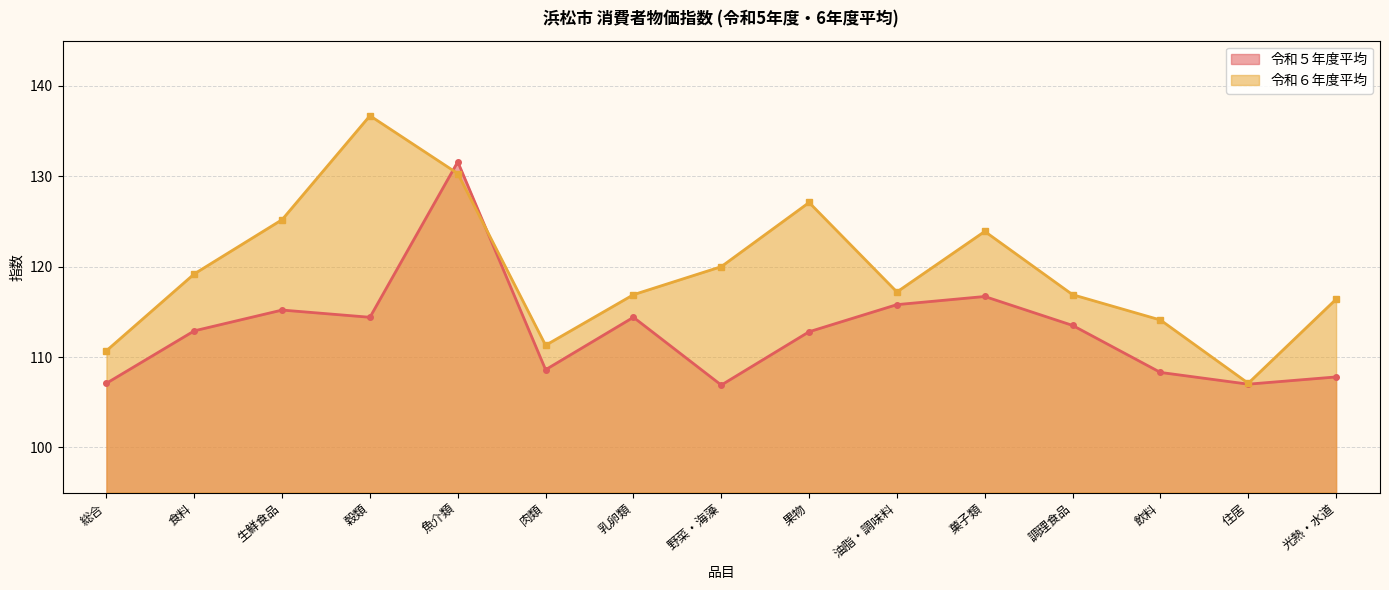

What are all the series names shown in the legend?

令和５年度平均, 令和６年度平均